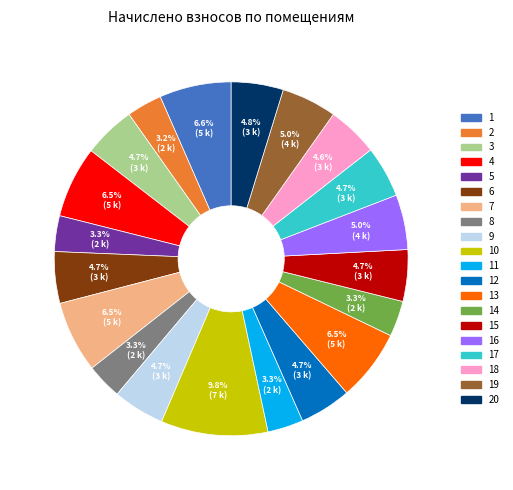

What percentage is NOT represented by 2?

96.8%